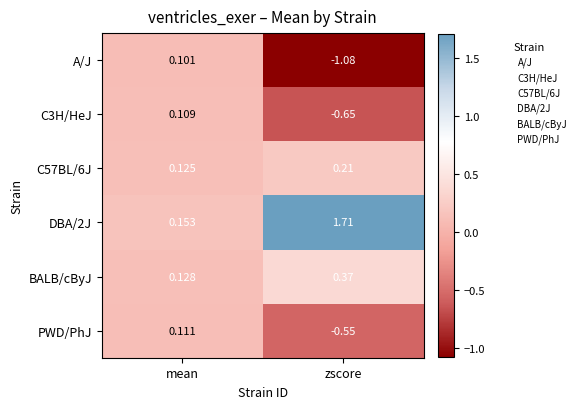

At which label is C57BL/6J closest to 0?

mean